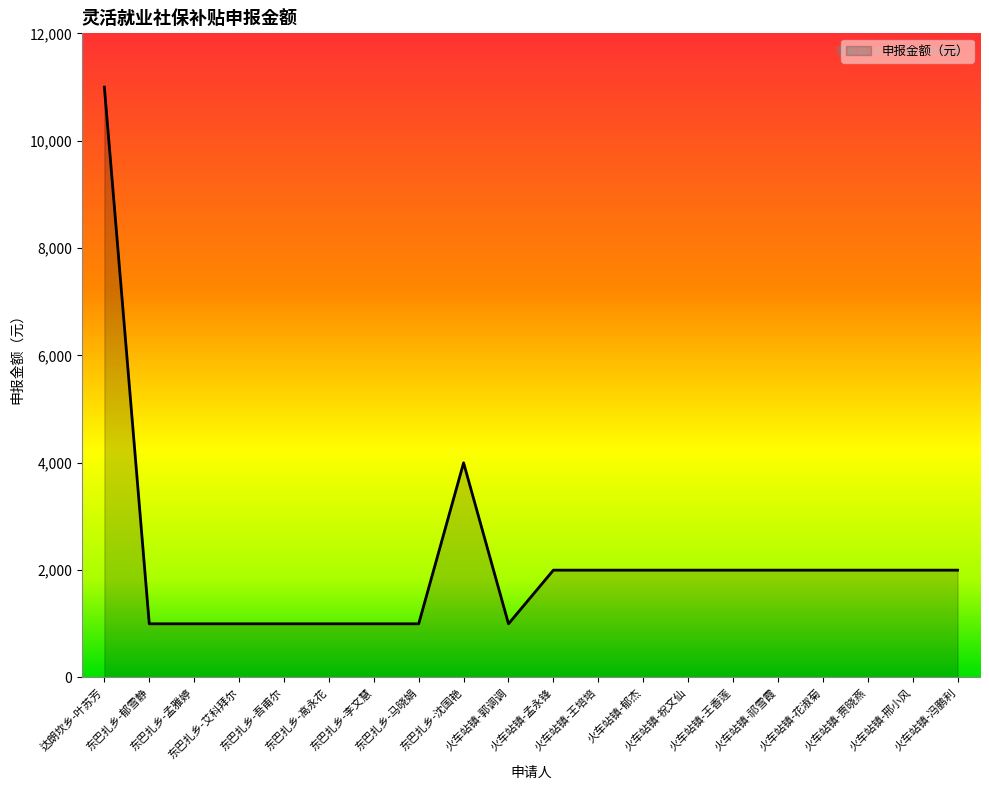

Does the chart display data point markers on the line(s)?

No